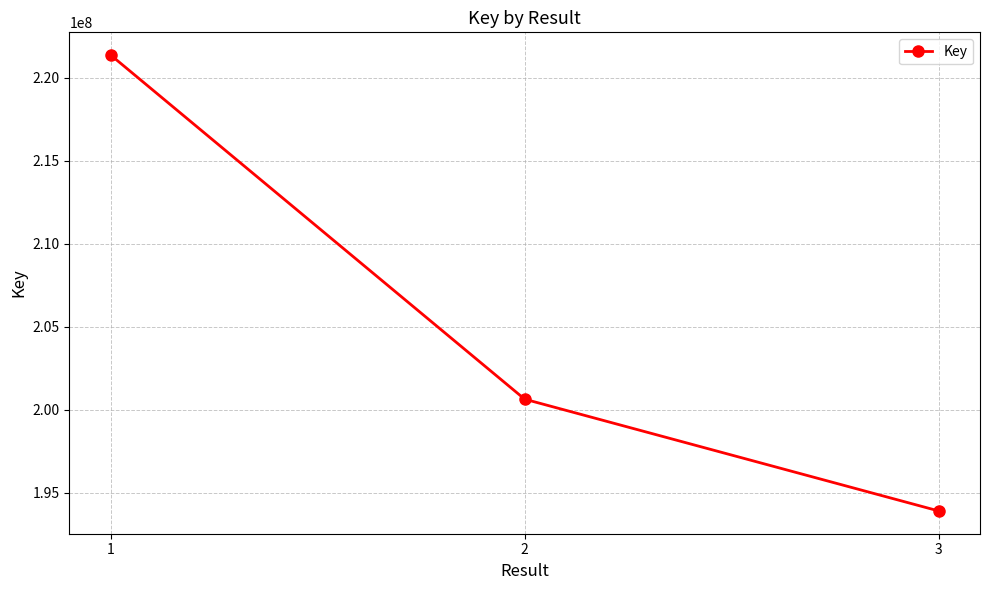

The chart shows a value of 340262655 at 3. True or false?

False